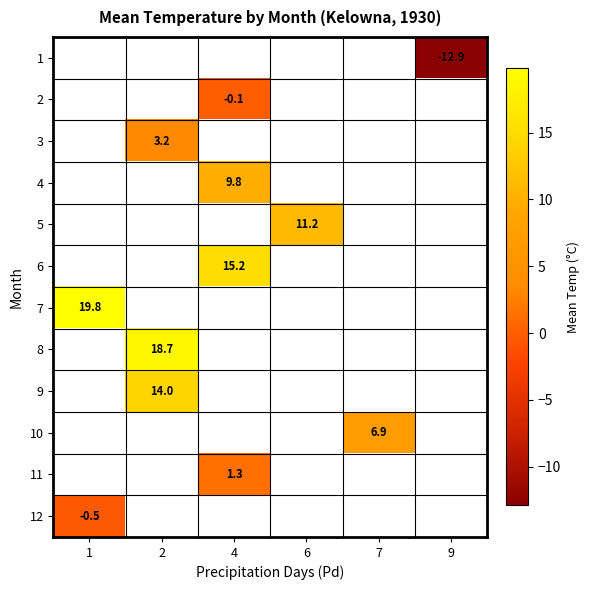

The 4 series shows 14.1 at 4. True or false?

False